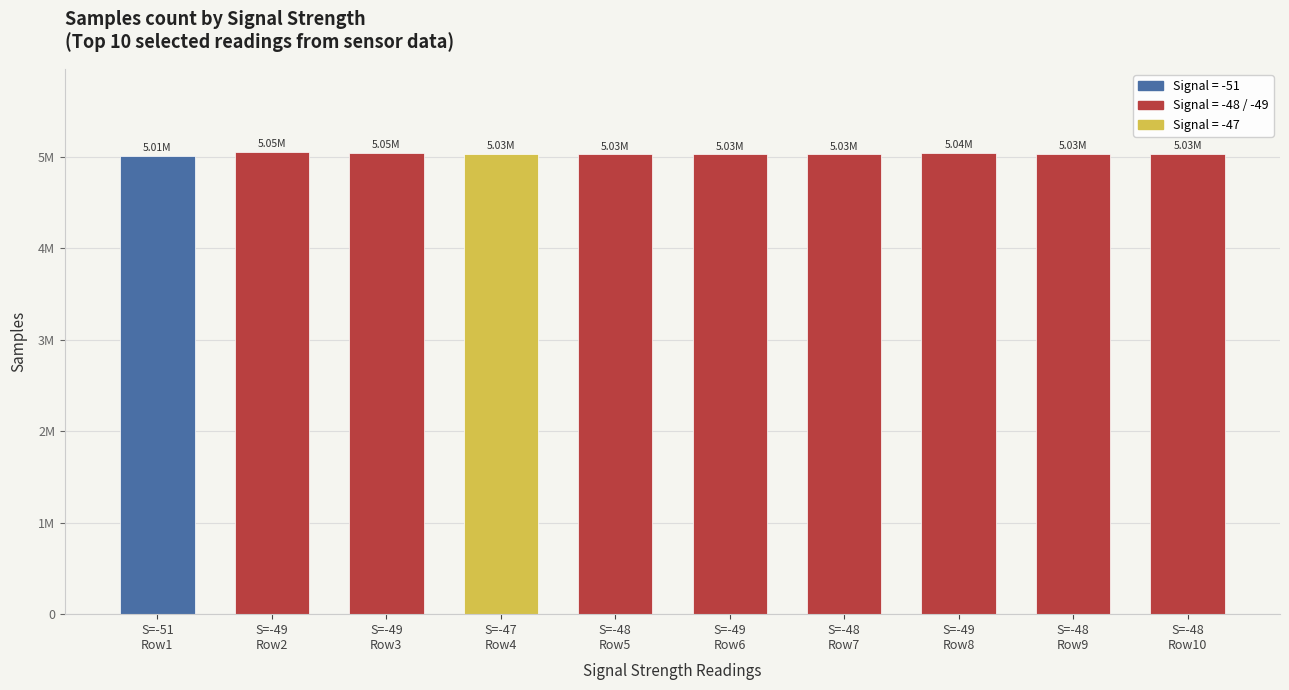

What is the greatest value displayed?

5051117